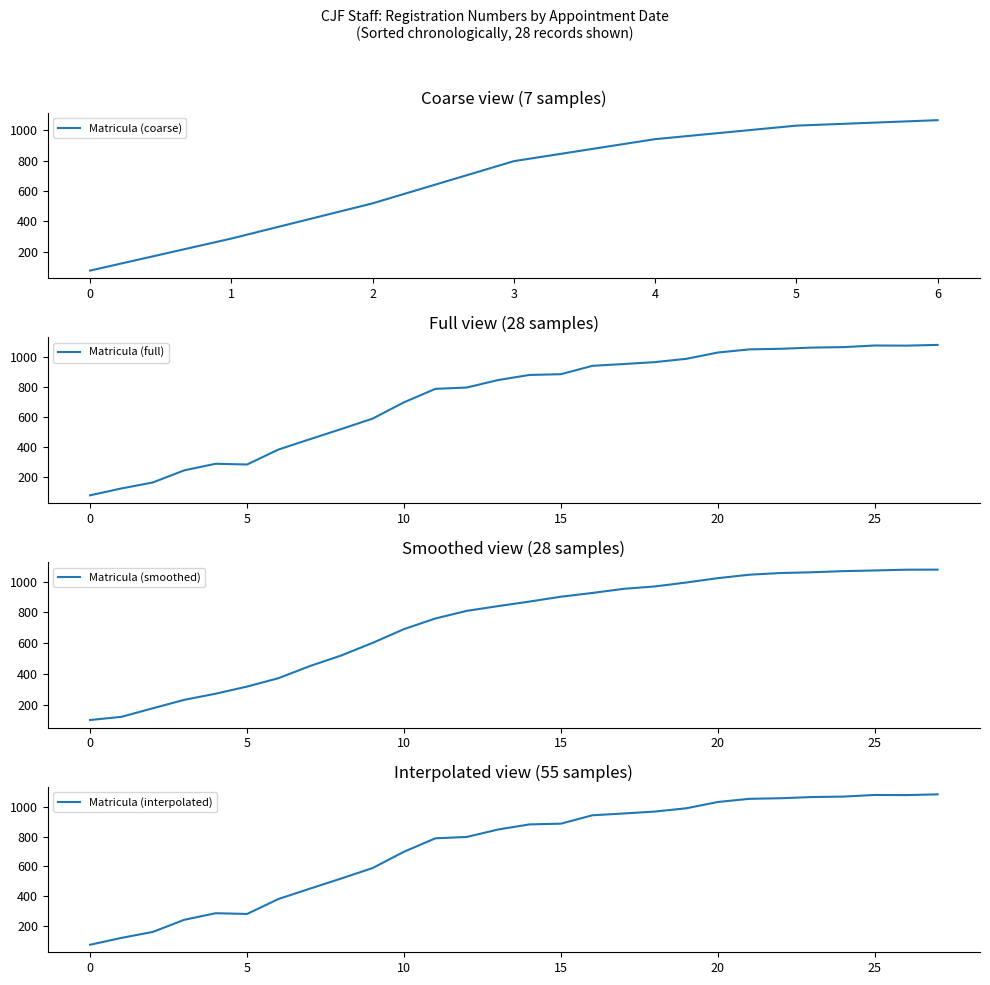

What value does the data have at 2020-10-19, to the nearest 100?

1000